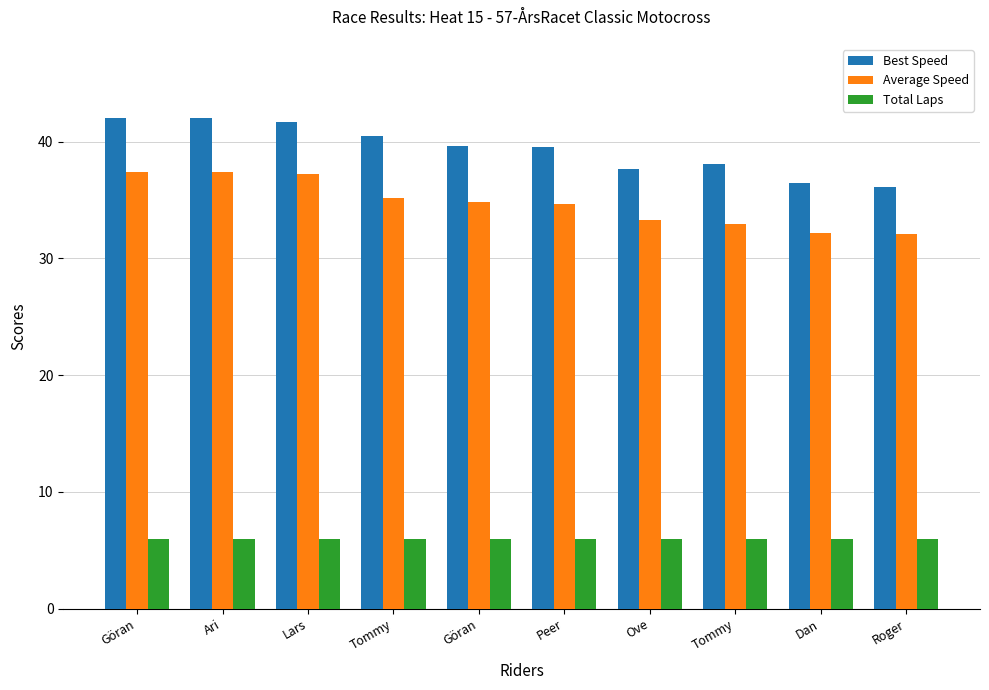

At which category is the sum across all series the highest?

Göran